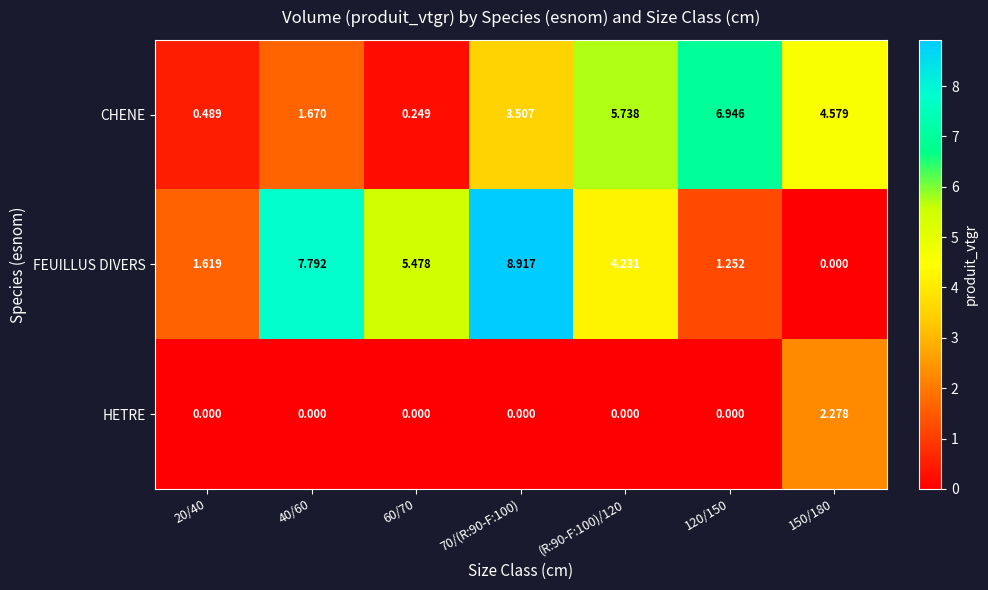

How many categories are shown in the chart?

7